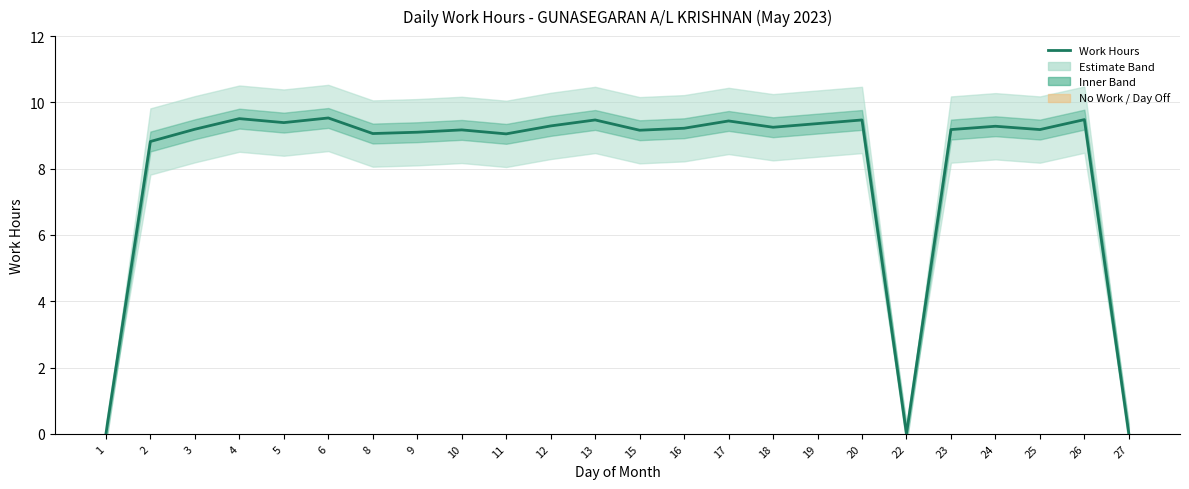

Which has a higher value, 6 or 8?

6